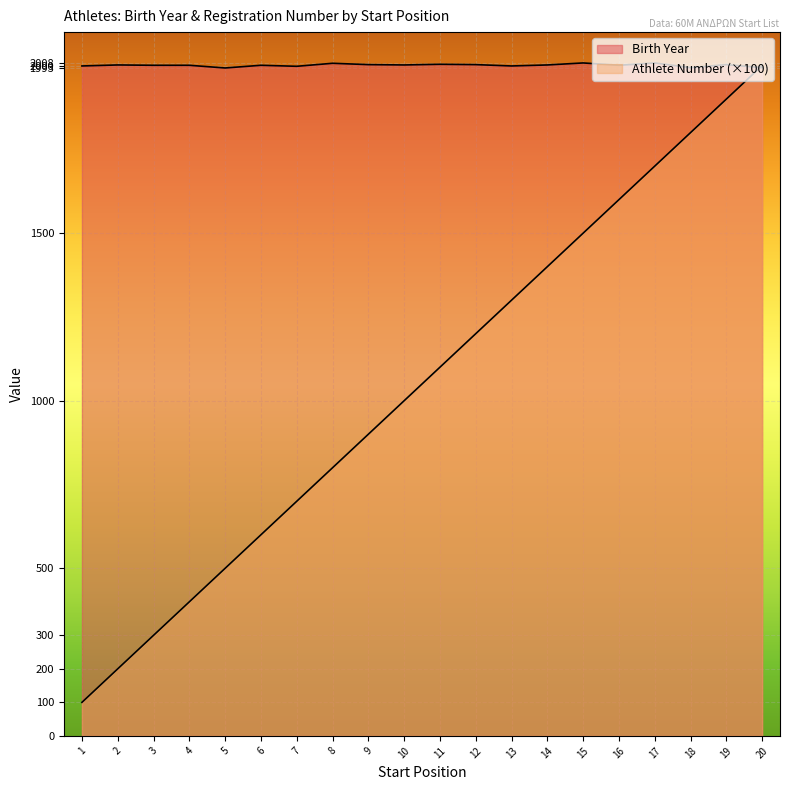

Does the chart display data point markers on the line(s)?

No